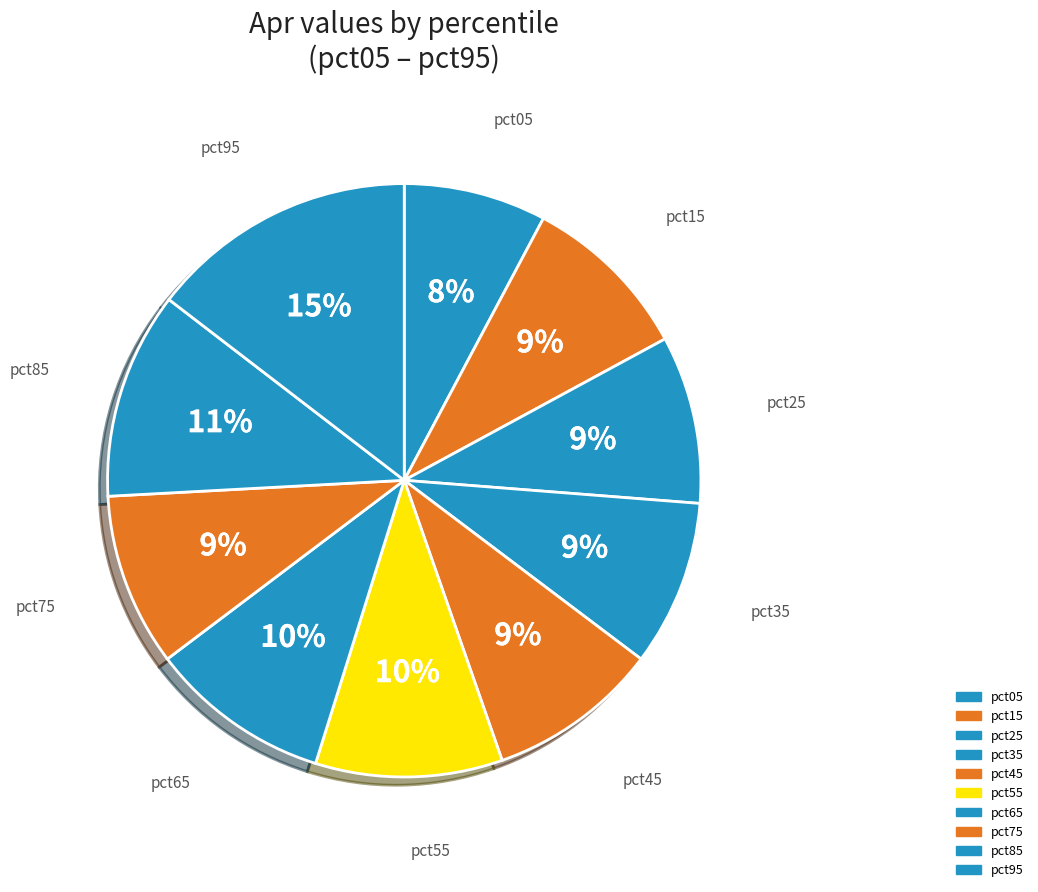

To the nearest percent, what is the difference between the pct85 and pct55 slice percentages?

1%